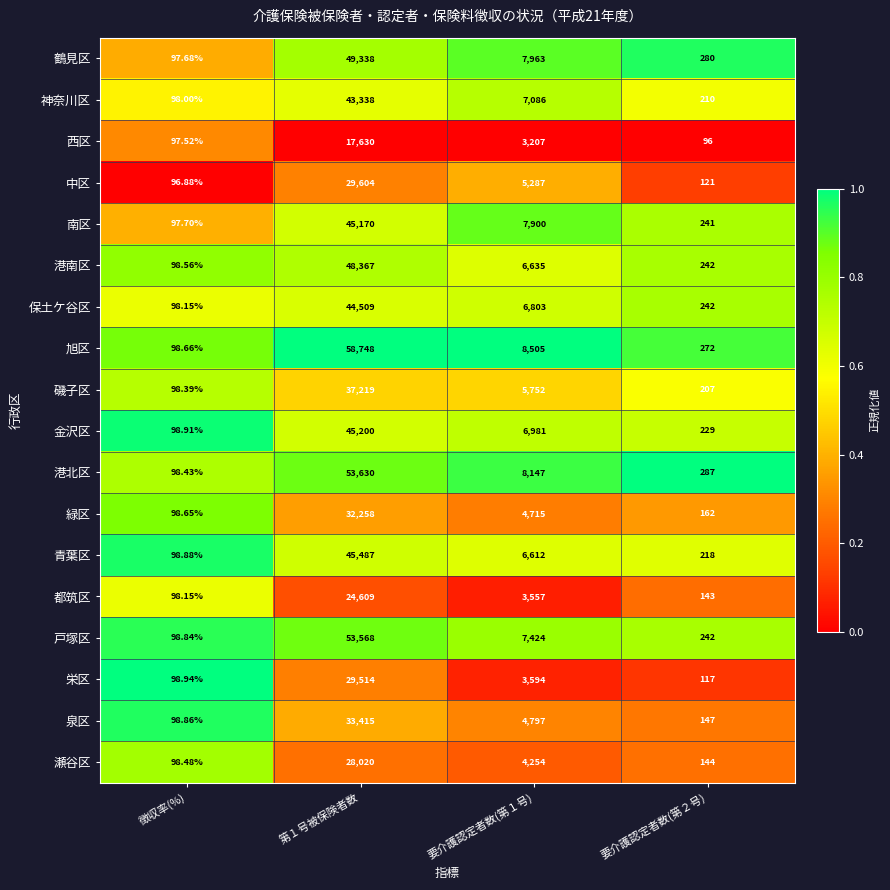

Is the value of 金沢区 at 要介護認定者数(第２号) greater than the value of 港北区 at 徴収率(%)?

Yes